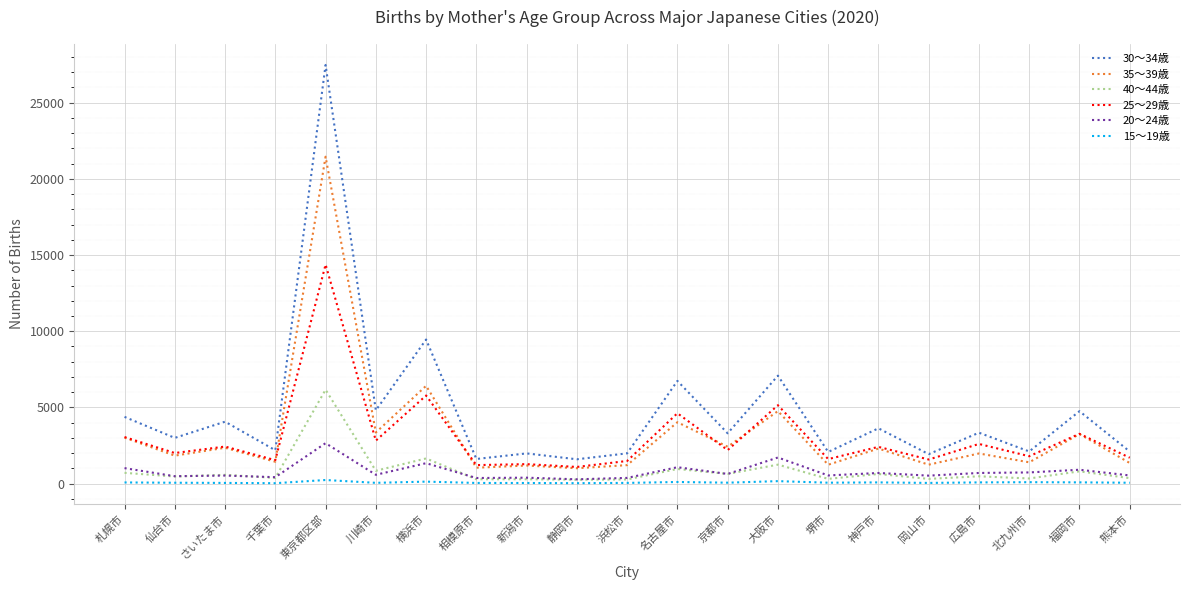

At which category is the sum across all series the highest?

東京都区部